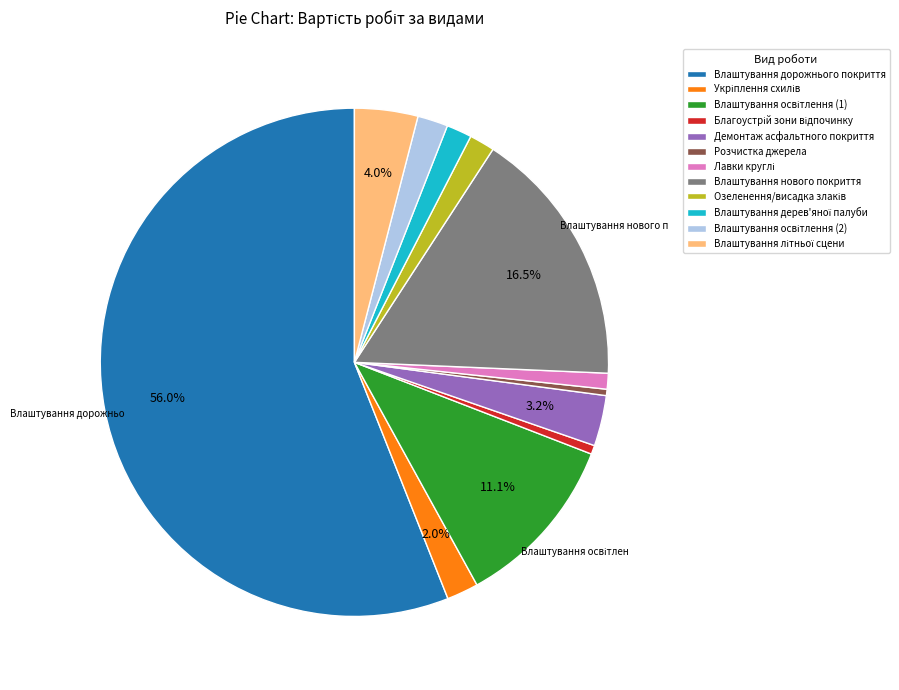

Which slice is the largest?

Влаштування дорожнього покриття